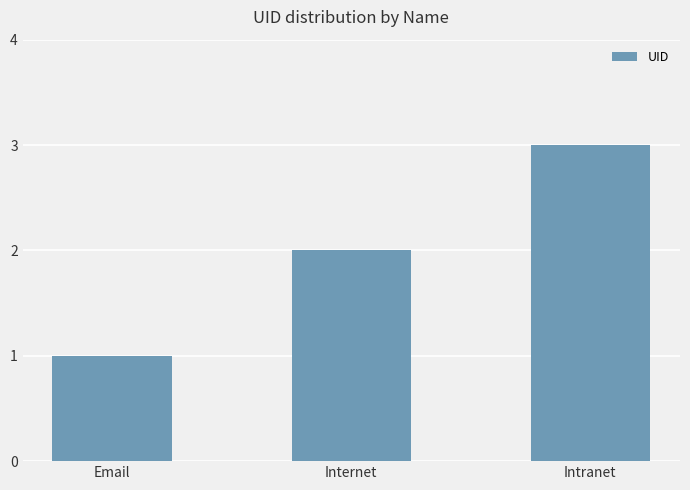

What is the approximate value at Intranet?

3